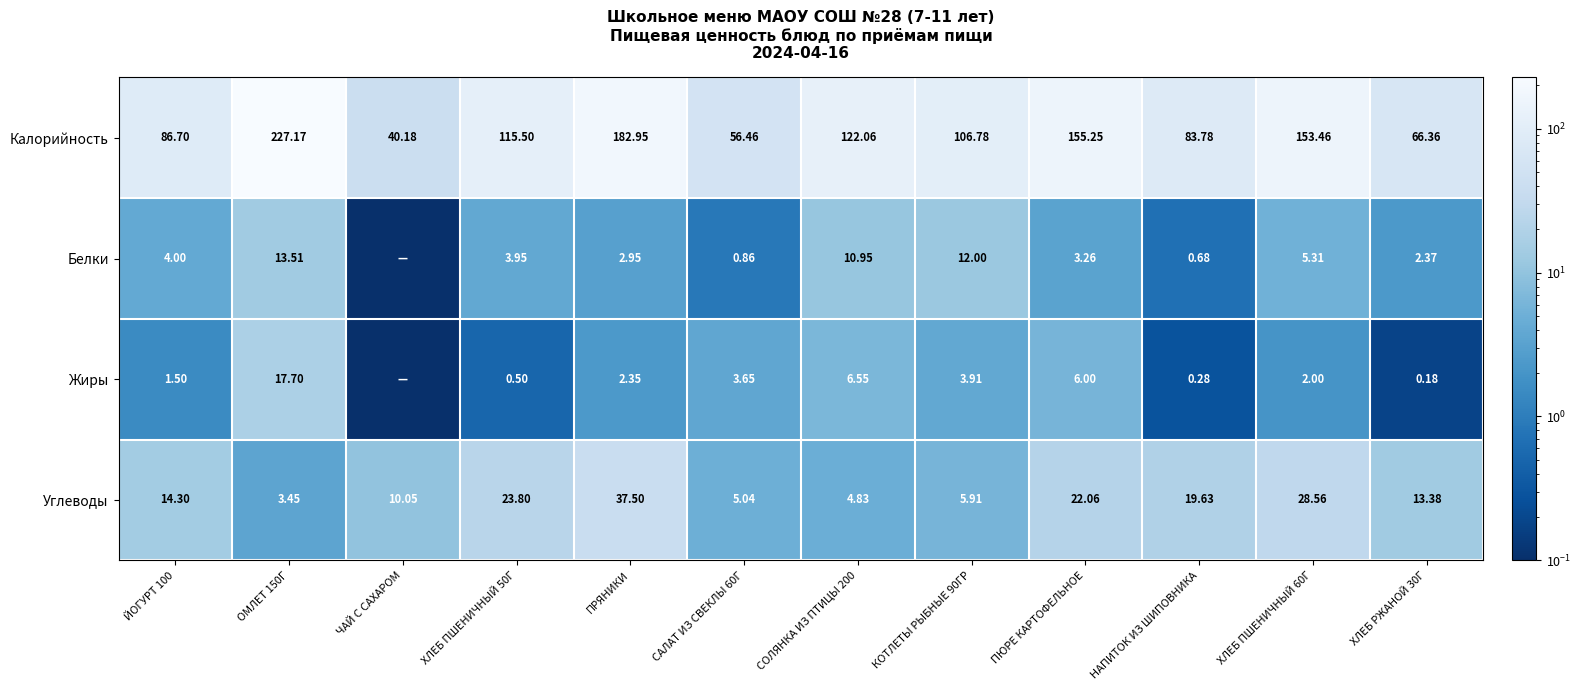

Is the value of Углеводы at САЛАТ ИЗ СВЕКЛЫ 60Г greater than the value of Калорийность at ЙОГУРТ 100?

No